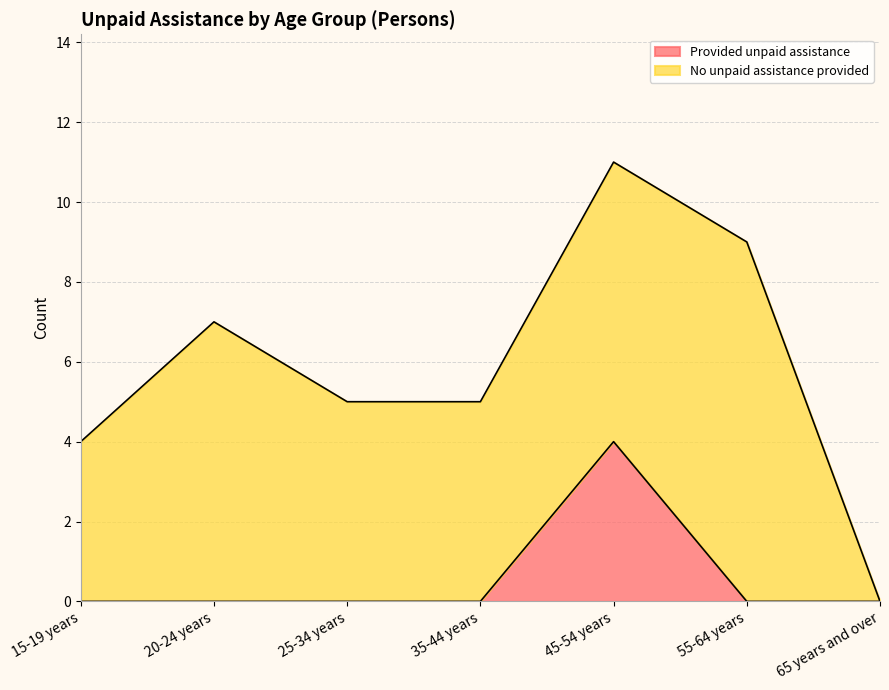

True or false: there are more than 1 points higher than both neighbors.

False